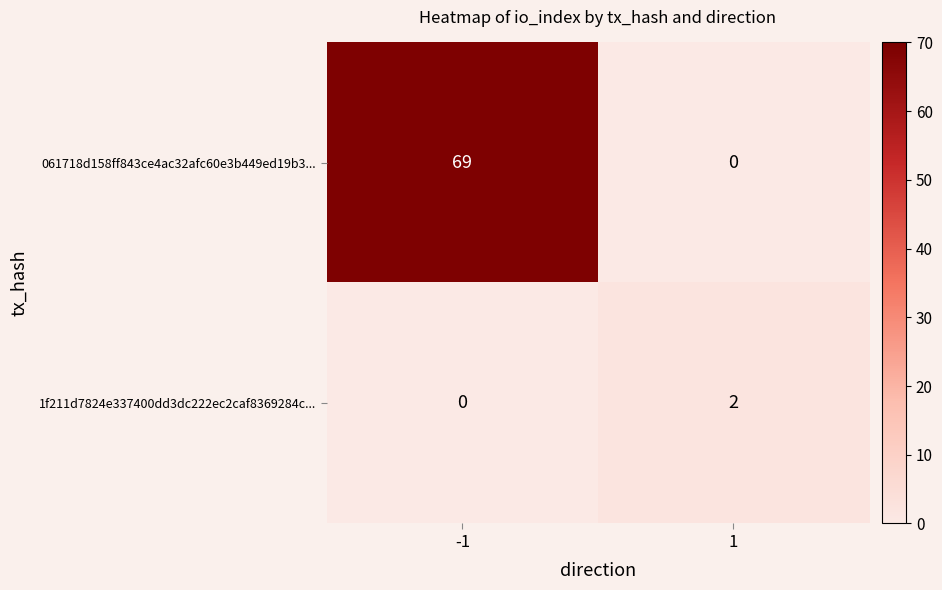

True or false: 061718d158ff843ce4ac32afc60e3b449ed19b3... has a value of 36 at 1.

False